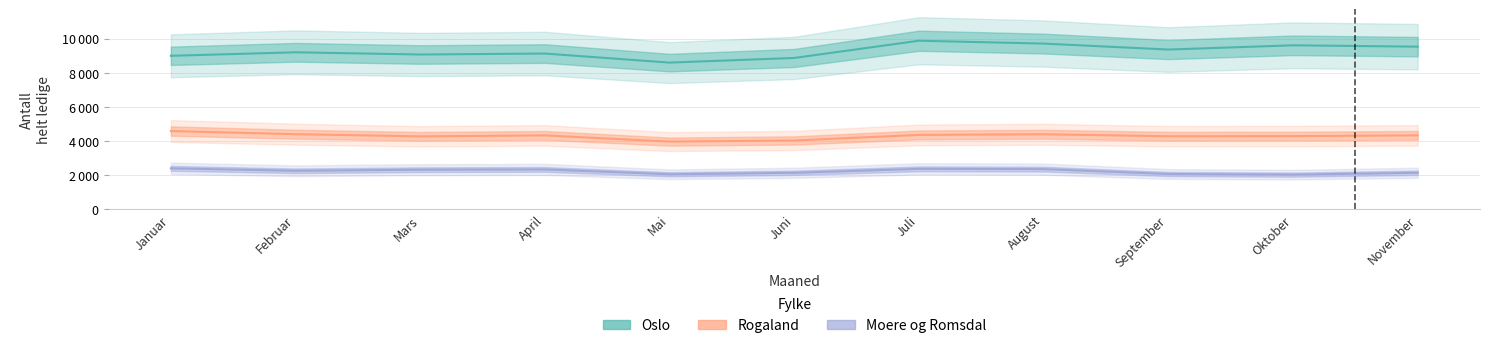

Is it true that Rogaland (Partial) equals 7657 at Februar?

False